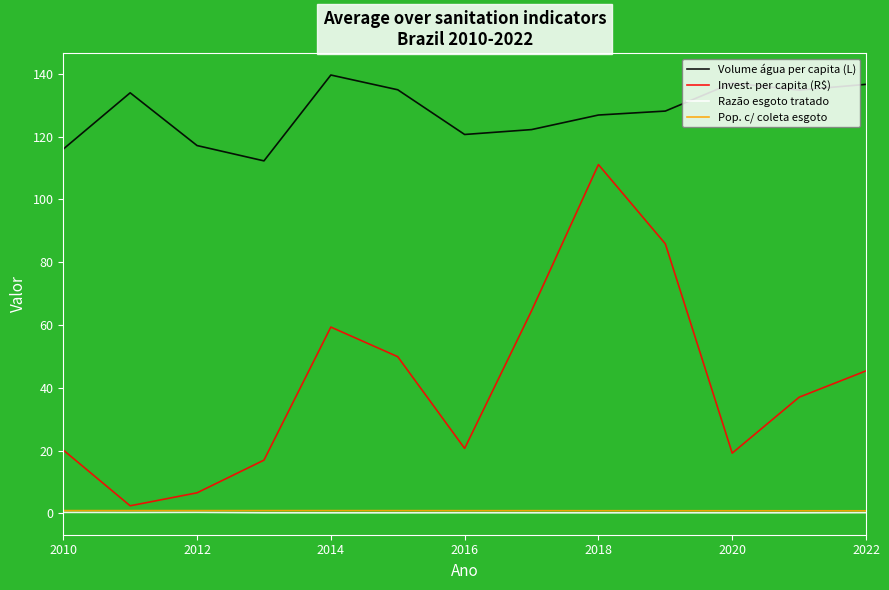

In Razão esgoto tratado, how many points are higher than both neighbors (excluding endpoints)?

3